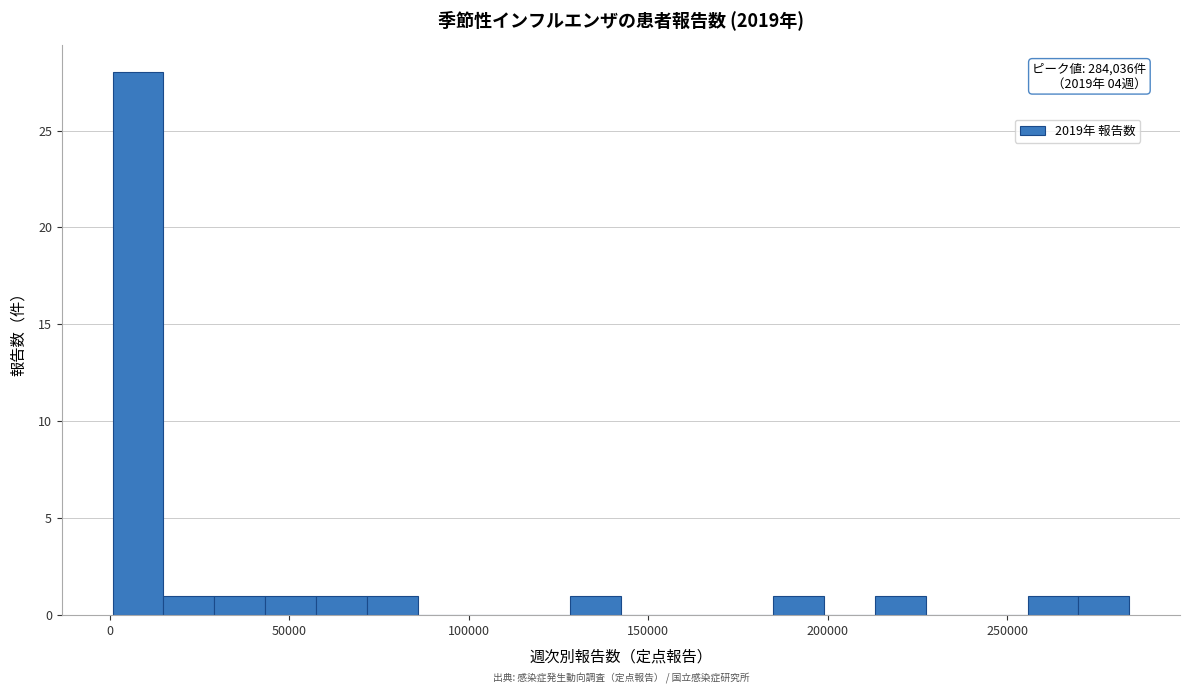

Read against the x-axis, roughly where is the centre of the tallest bar?

10000